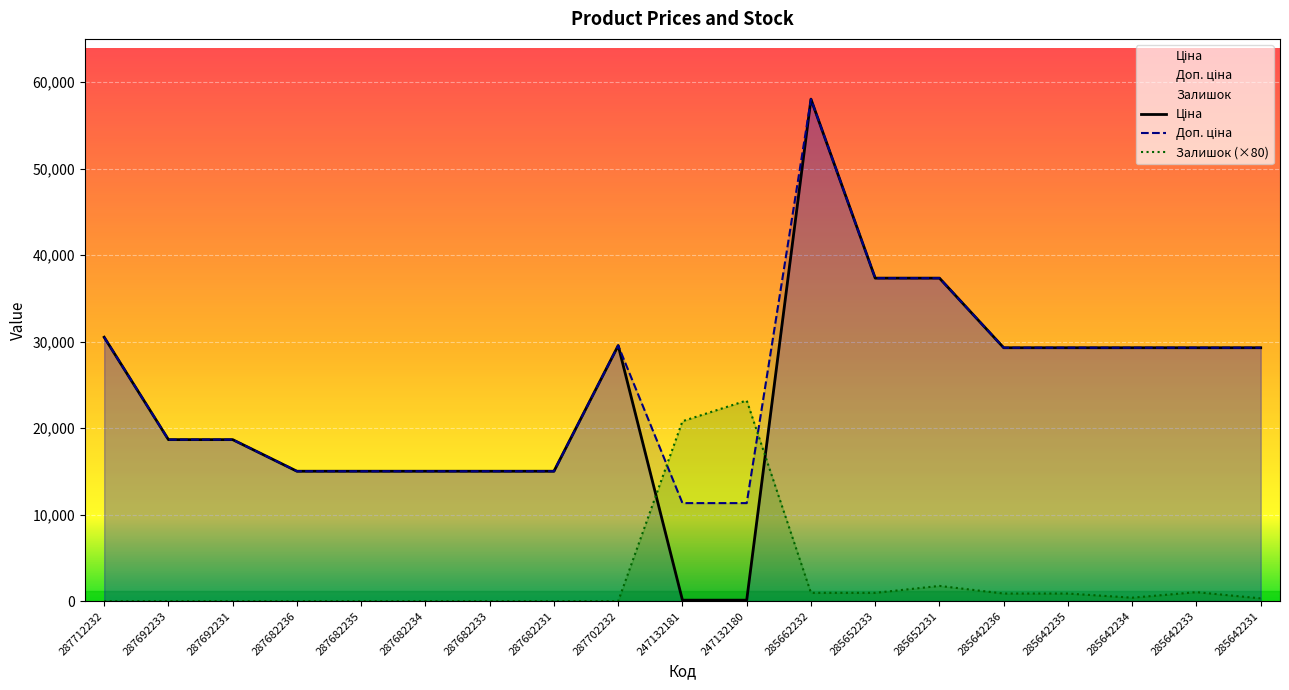

What is the difference between the Залишок values at 287702232 and 285642234?

400.0